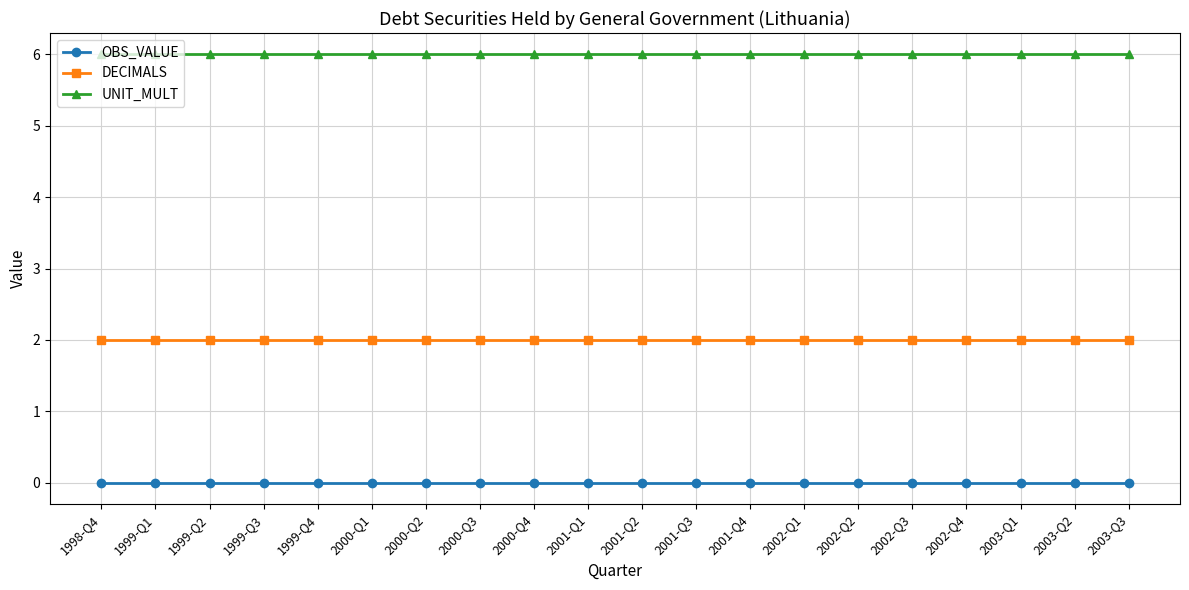

How many lines are shown in the chart?

3